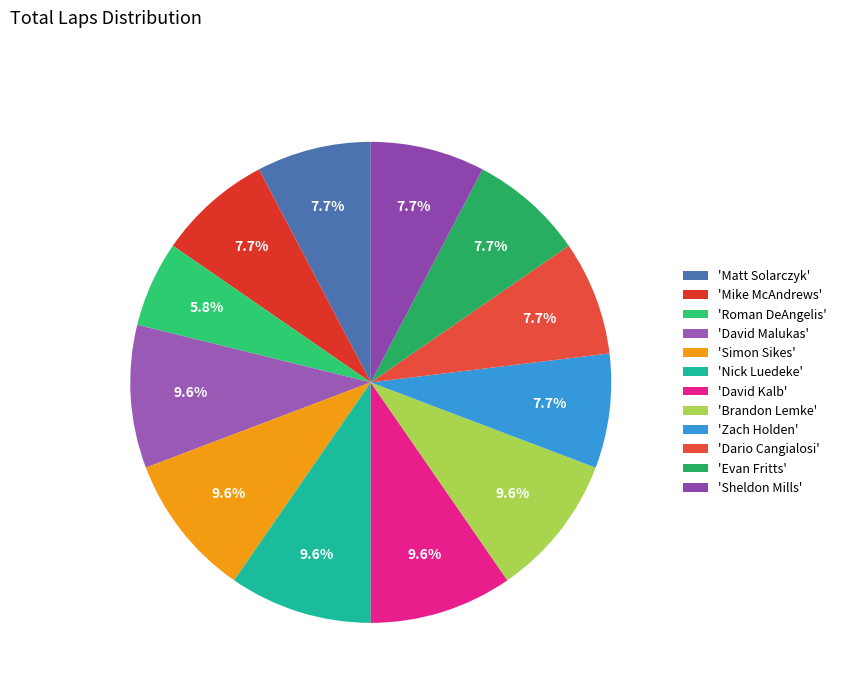

Count the number of slices in the pie.

12